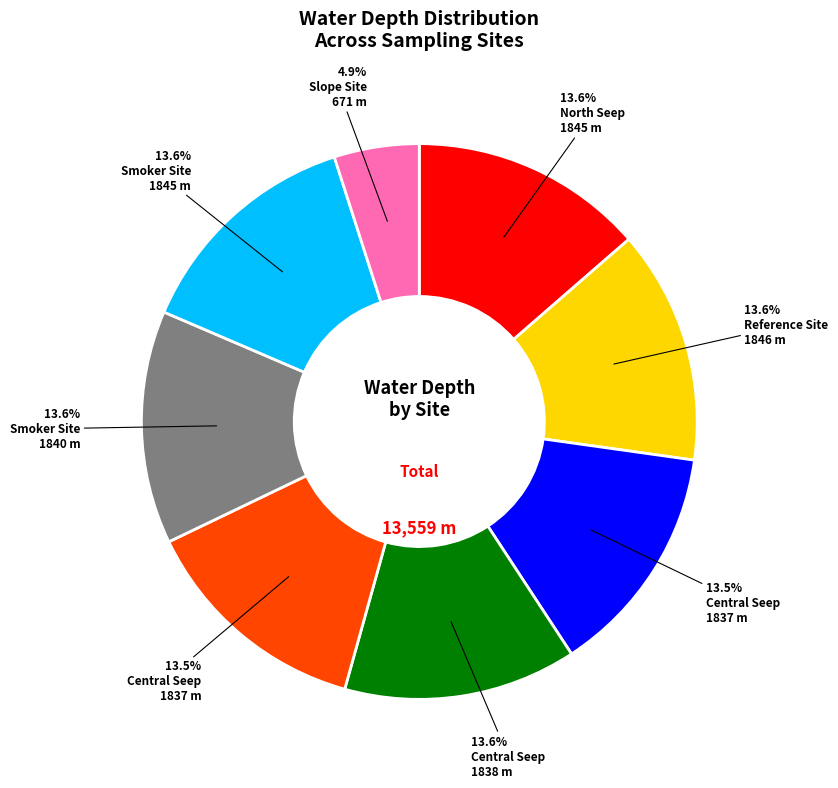

Is there any slice that represents more than half of the pie?

No